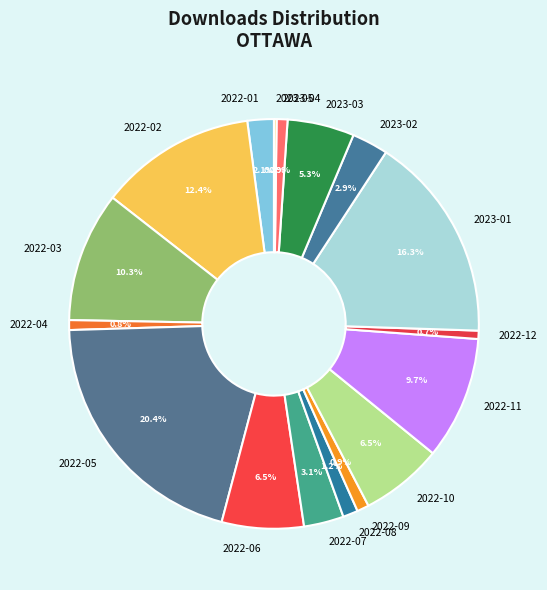

What is the largest slice in the pie chart?

2022-05